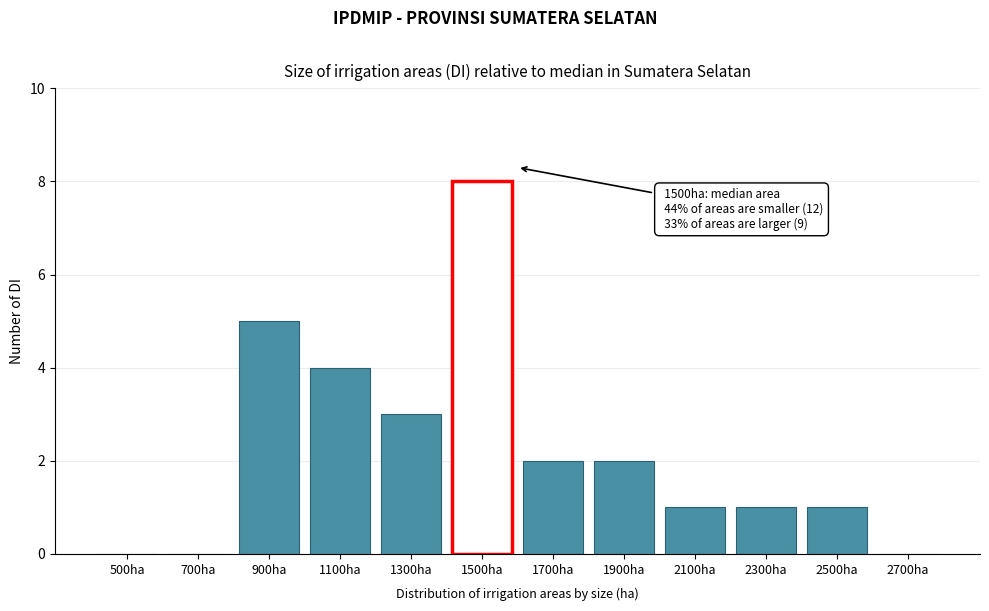

Reading left to right, transcribe all the data shown in this chart.

500ha=0	700ha=0	900ha=5	1100ha=4	1300ha=3	1500ha=8	1700ha=2	1900ha=2	2100ha=1	2300ha=1	2500ha=1	2700ha=0